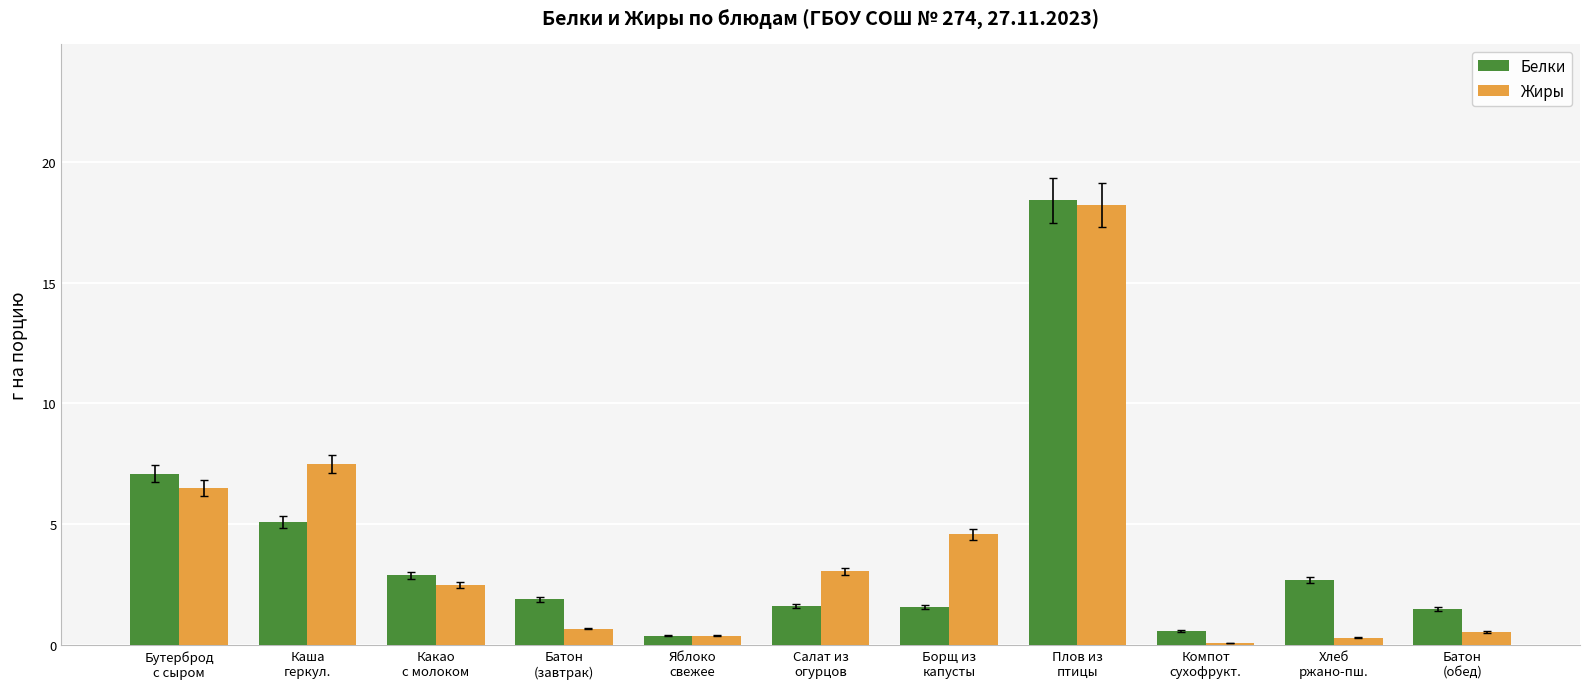

Is it true that Белки equals 2.7 at Хлеб
ржано-пш.?

True